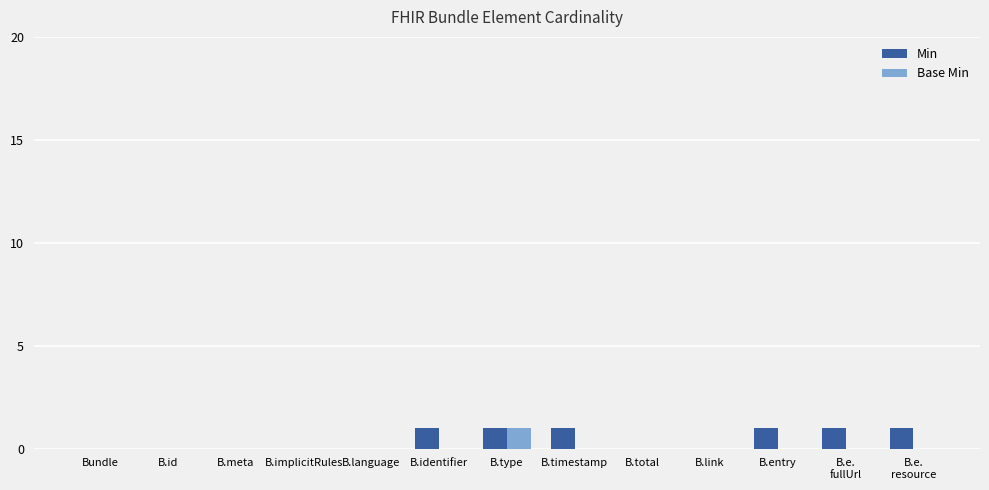

The Min series shows 1 at B.e.
resource. True or false?

True